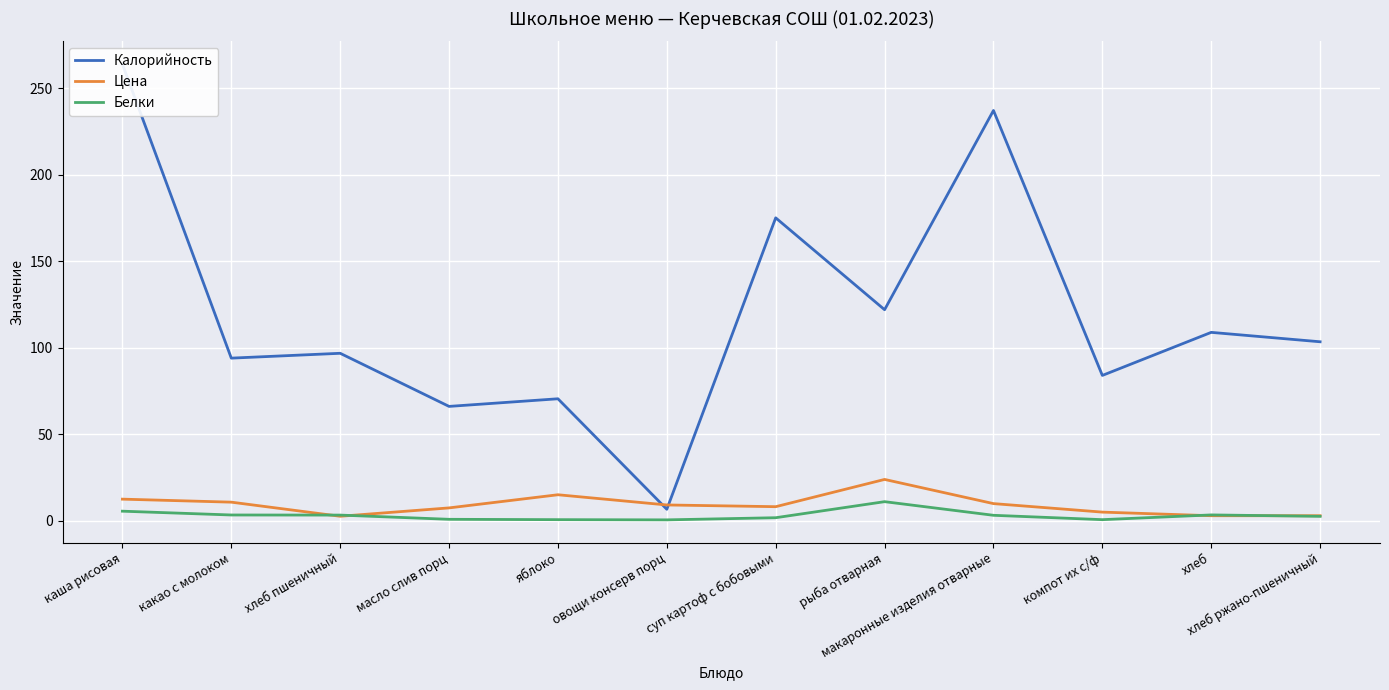

At каша рисовая, list the series in order from largest to smallest.

Калорийность, Цена, Белки